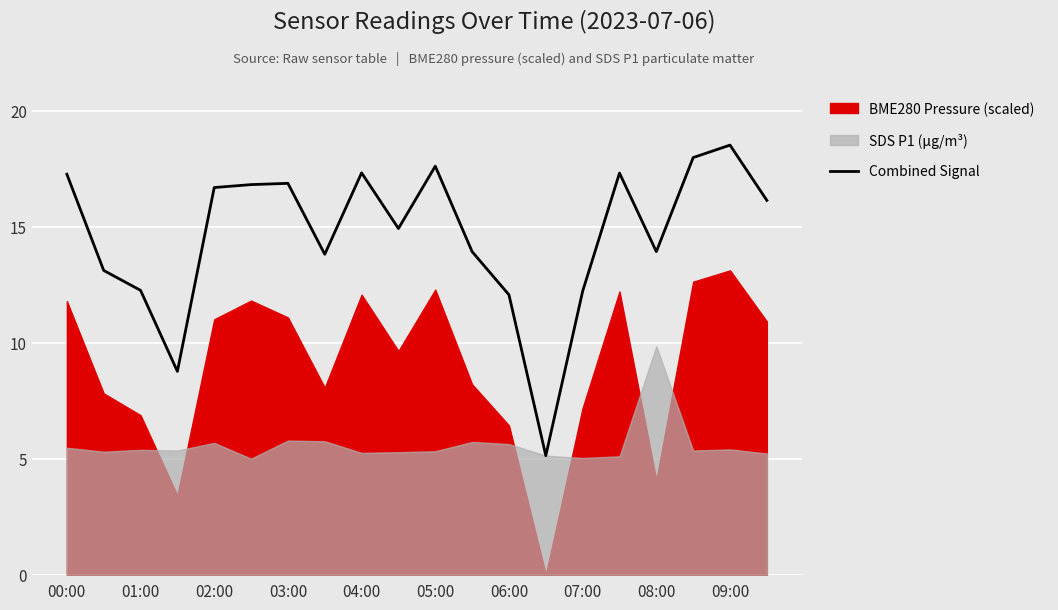

The value of Combined Signal at 00:00 is 17.3. True or false?

True